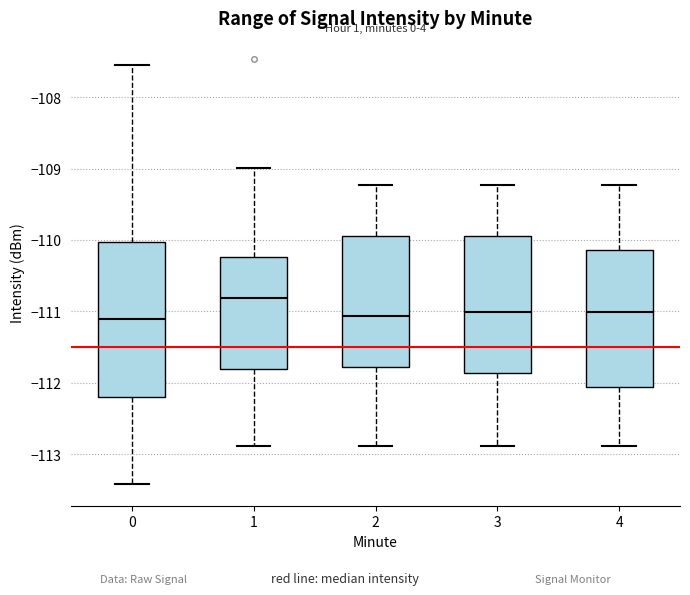

Reading left to right, read every box against the y-axis: the position of its median line, the range the box covers, and the ends of its whiskers. The values are not printed on the chart, so give them approximately, as read against the axis.

0: median -111.1, box -112.2 to -110.0, whiskers -113.4 to -107.6
1: median -110.8, box -111.8 to -110.2, whiskers -112.9 to -109.0
2: median -111.1, box -111.8 to -109.9, whiskers -112.9 to -109.2
3: median -111.0, box -111.9 to -109.9, whiskers -112.9 to -109.2
4: median -111.0, box -112.1 to -110.1, whiskers -112.9 to -109.2